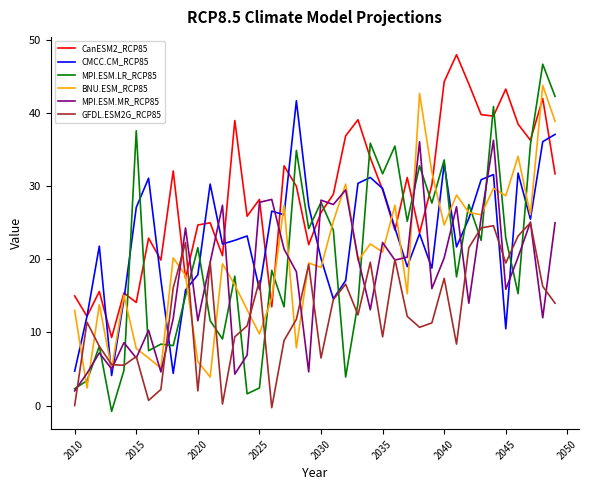

What is the maximum value for CMCC.CM_RCP85?

41.7